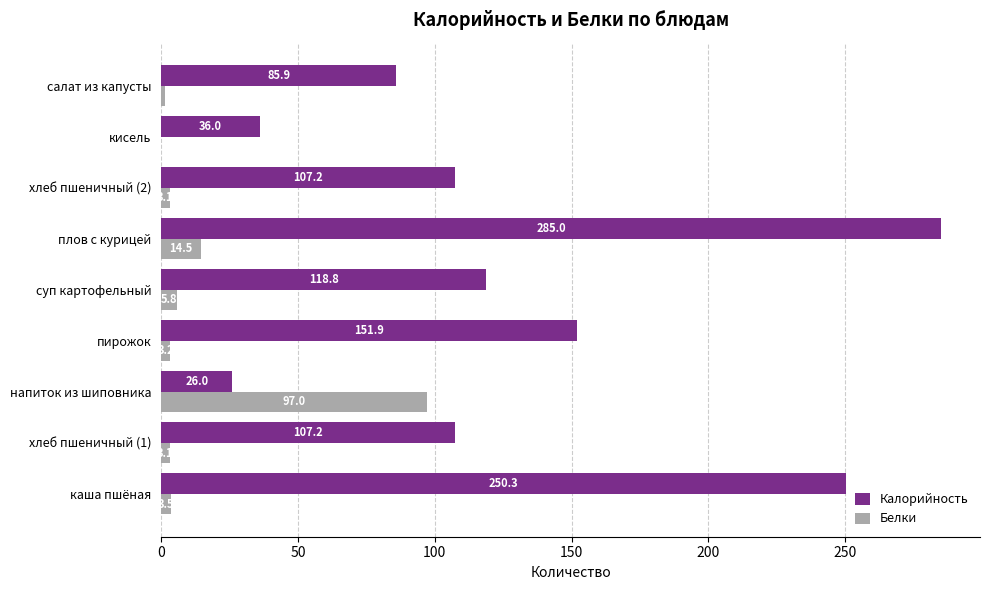

Which series has the largest total across all categories?

Калорийность